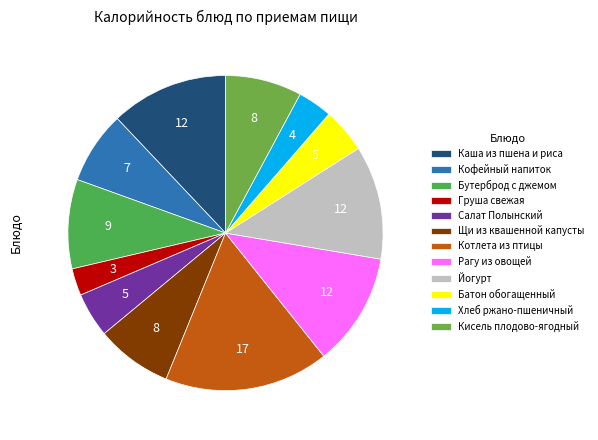

True or false: Груша свежая accounts for 1% of the total.

False